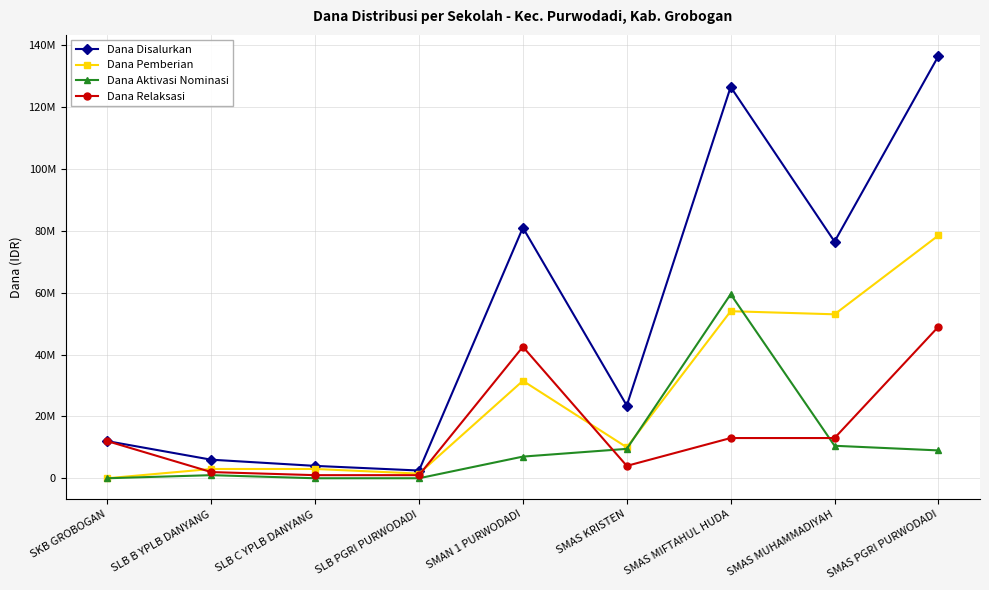

How many interior local peaks does the Dana Aktivasi Nominasi series have?

2